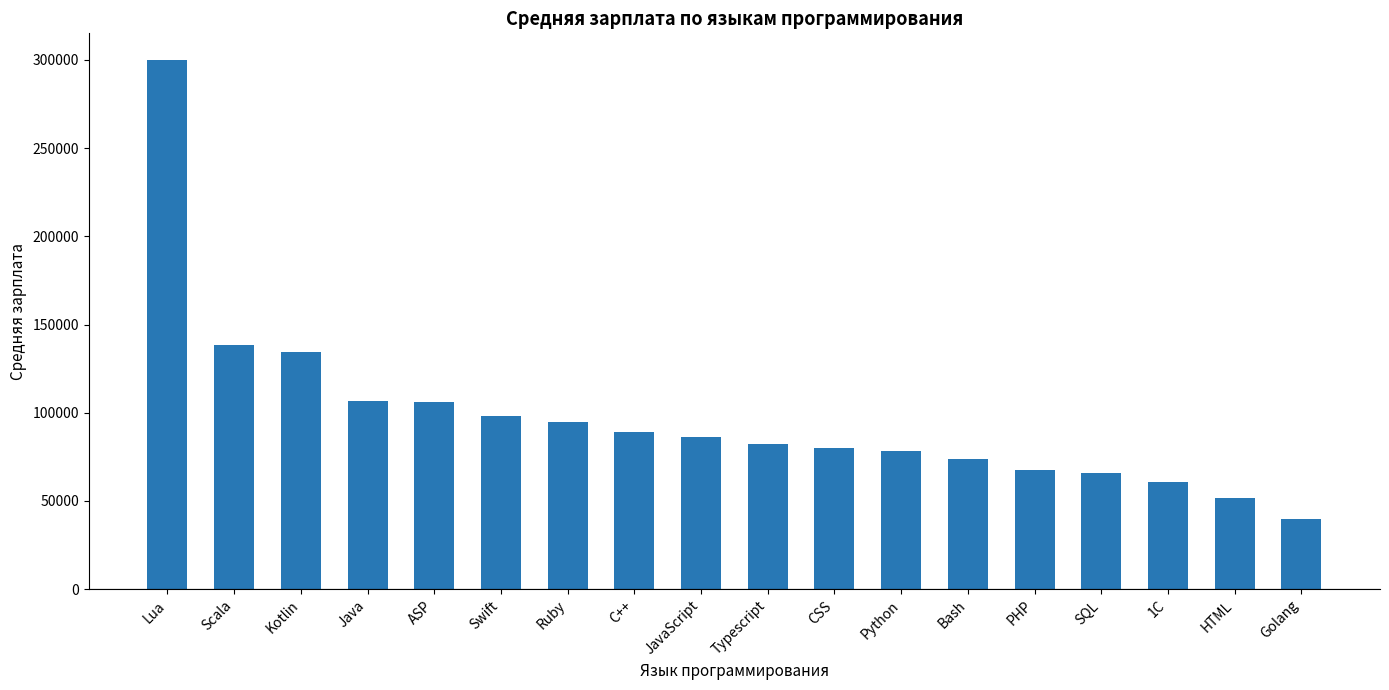

What is the smallest value displayed?

40000